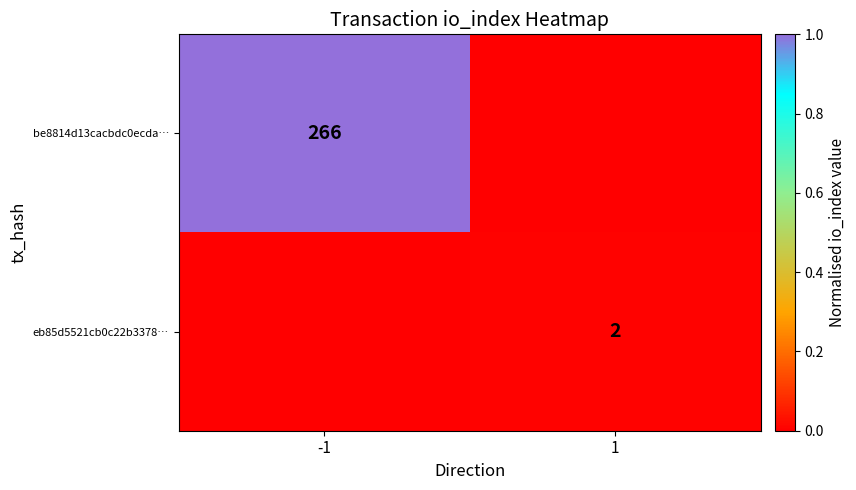

Is it true that be8814d13cacbdc0ecda… equals 437 at -1?

False